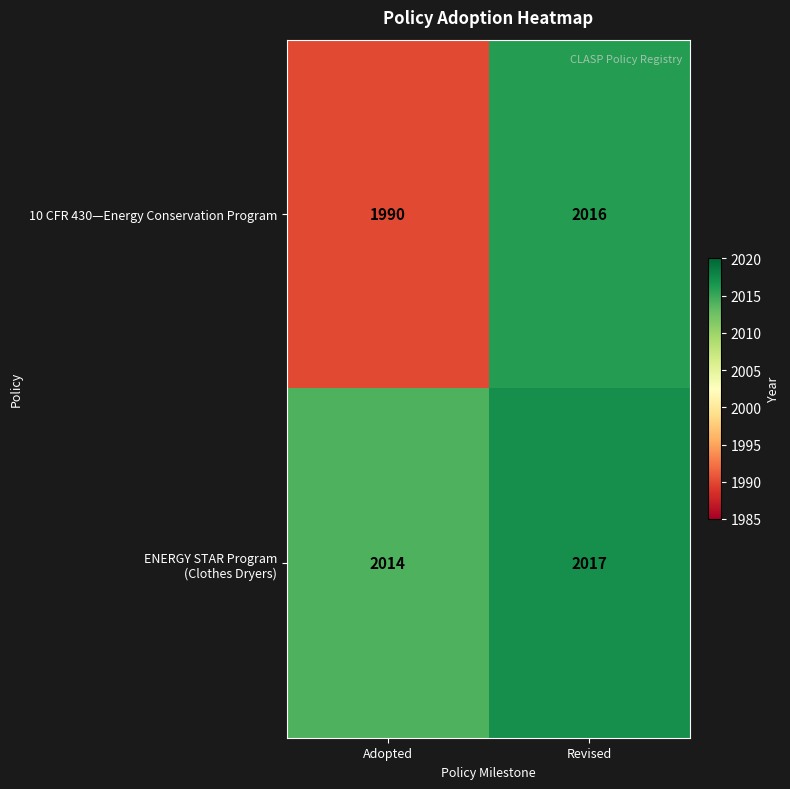

How many categories are shown in the chart?

2